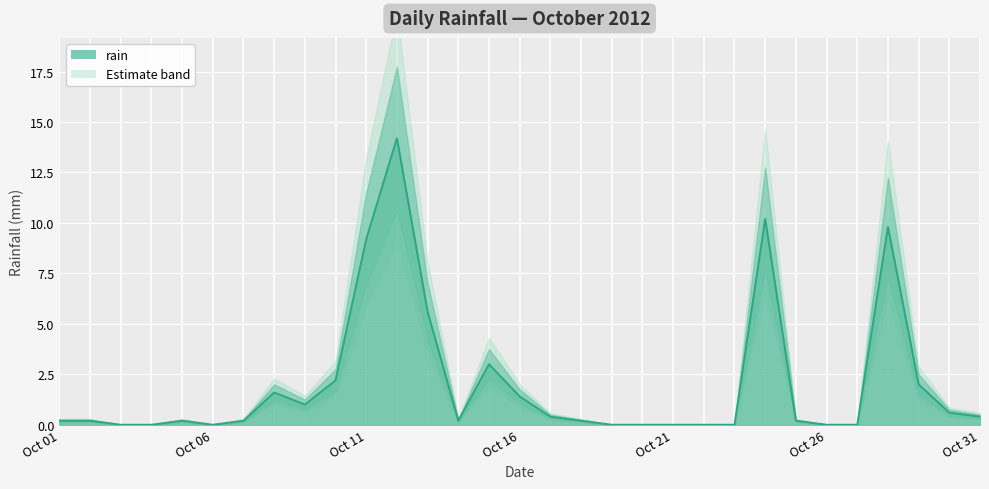

Reading left to right, what are all the values shown in this chart?

0.2	0.2	0.0	0.0	0.2	0.0	0.2	1.6	1.0	2.2	9.2	14.2	5.6	0.2	3.0	1.4	0.4	0.2	0.0	0.0	0.0	0.0	0.0	10.2	0.2	0.0	0.0	9.8	2.0	0.6	0.4